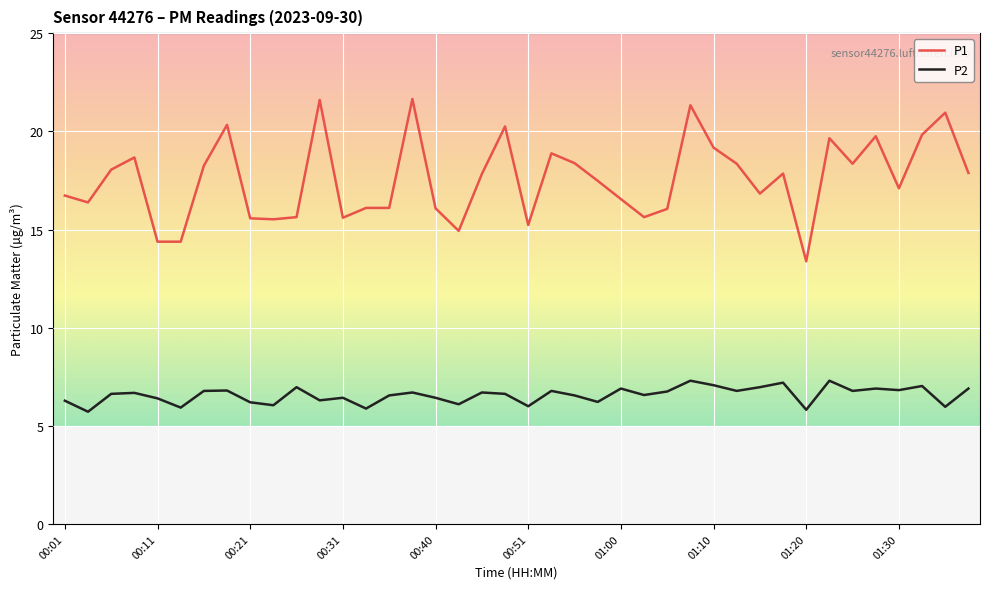

What is the difference between the maximum and minimum values in the P1 series?

8.3